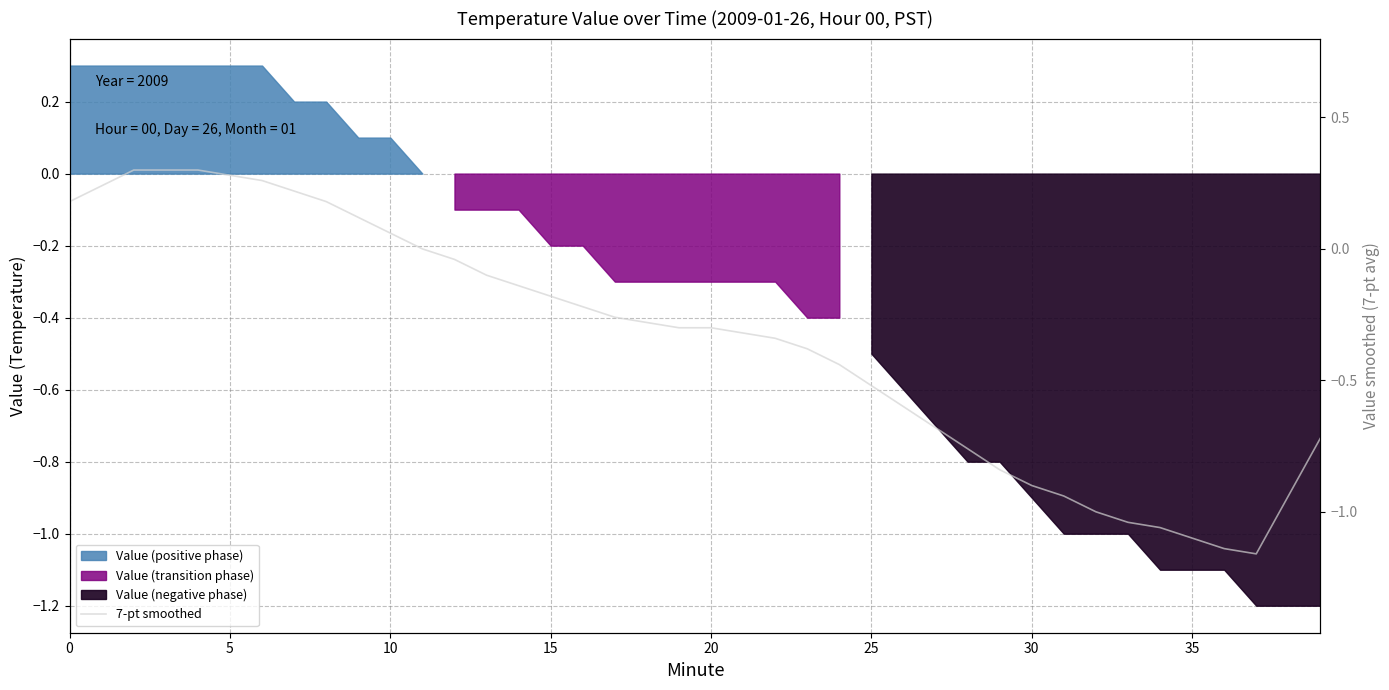

Reading right to left, transcribe all the data shown in this chart.

-0.7	-0.9	-1.2	-1.1	-1.1	-1.1	-1.0	-1.0	-0.9	-0.9	-0.8	-0.8	-0.7	-0.6	-0.5	-0.4	-0.4	-0.3	-0.3	-0.3	-0.3	-0.3	-0.3	-0.2	-0.2	-0.1	-0.1	-0.0	0.0	0.1	0.1	0.2	0.2	0.3	0.3	0.3	0.3	0.3	0.2	0.2